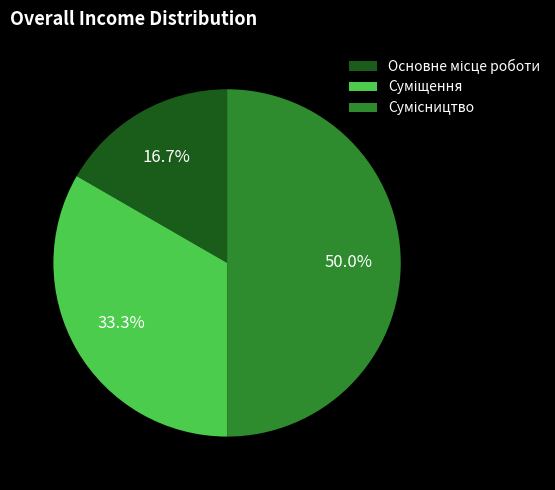

To the nearest percent, what is the average slice percentage?

33%